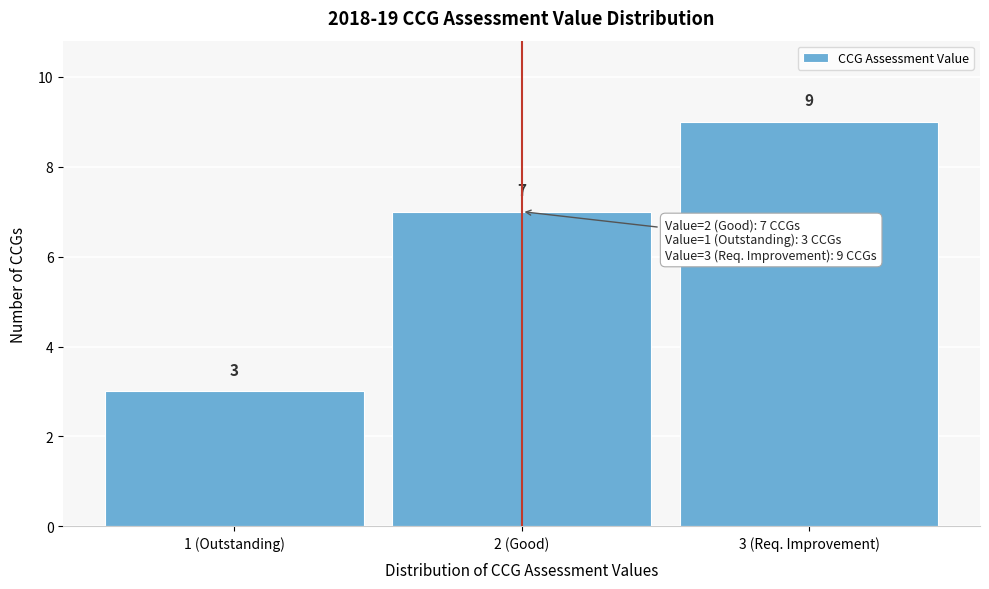

Reading right to left, what are all the values shown in this chart?

9	7	3